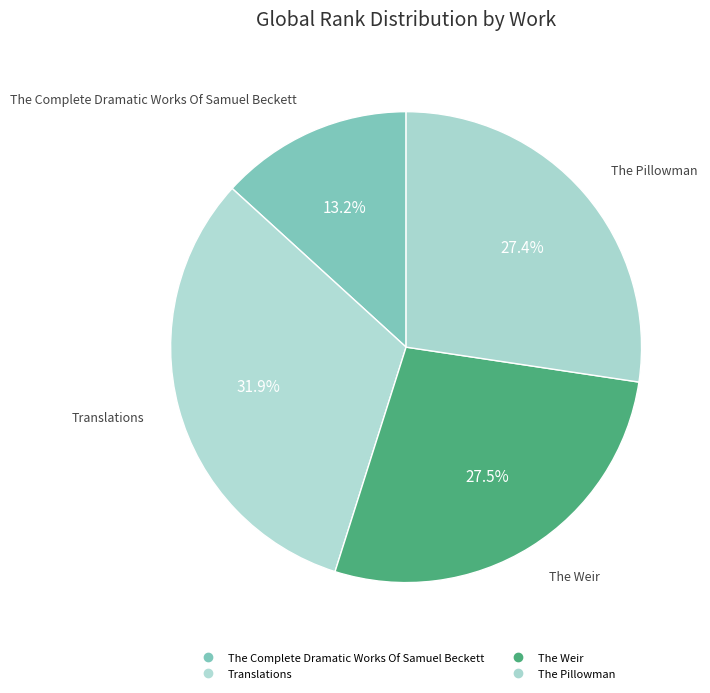

What is the ratio of the value at Translations to the value at The Complete Dramatic Works Of Samuel Beckett?

2.4